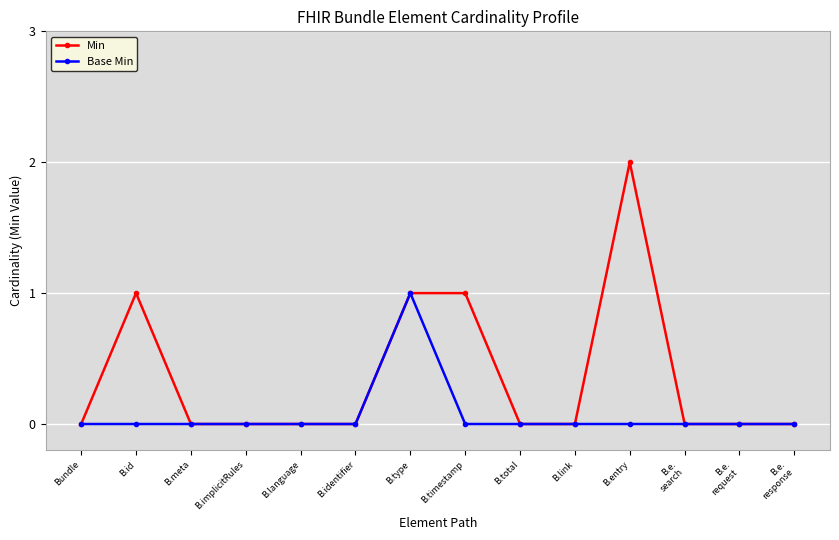

Which category has the highest value across all series?

B.entry